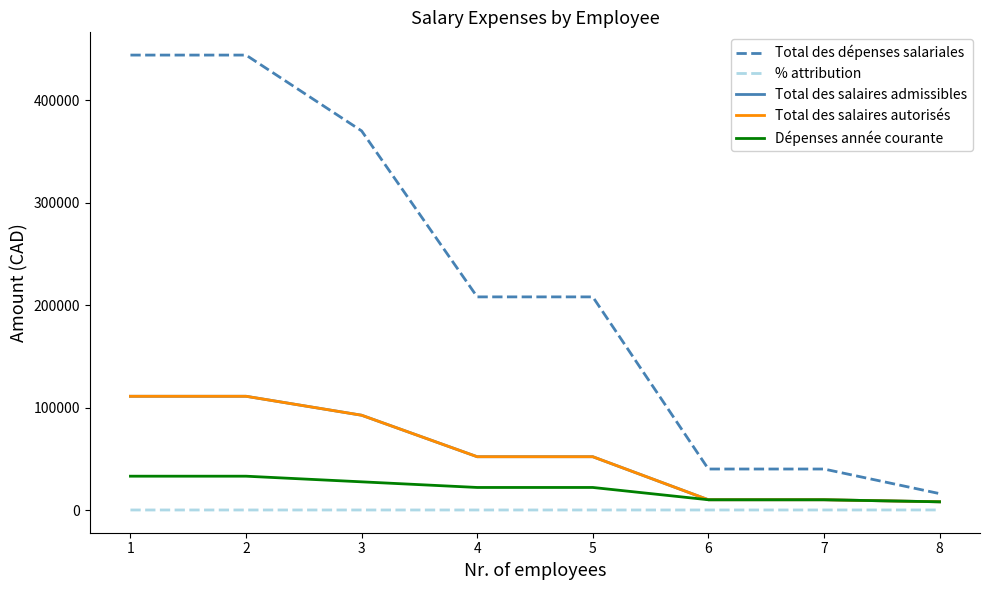

Is this an area chart (filled region under the line)?

No